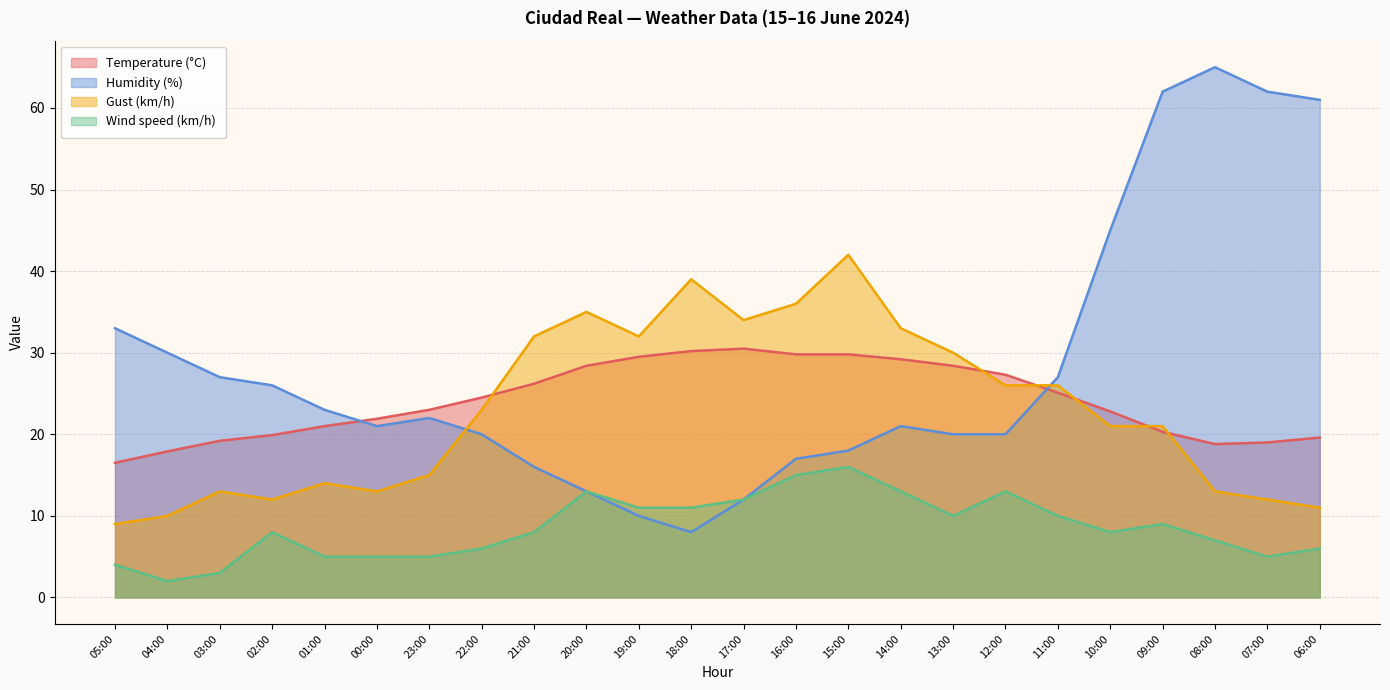

What is the maximum value shown in the chart?

65.0